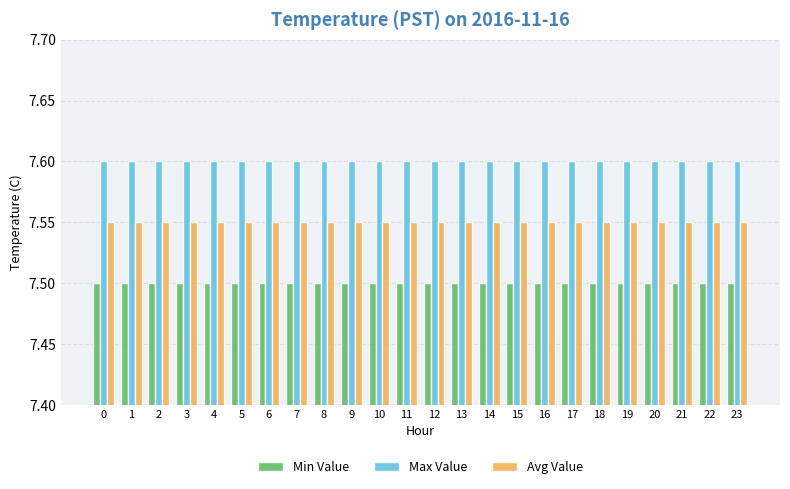

What is the sum of the Min Value values at 22 and 21?

15.0